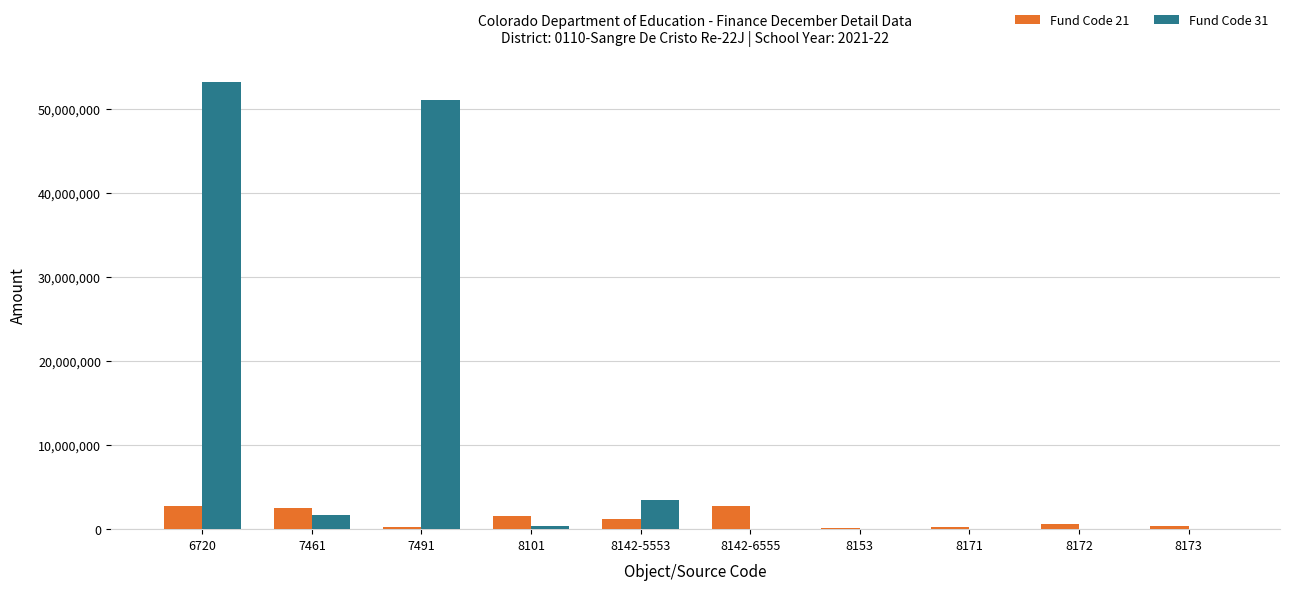

What is the spread (max minus min) of values at 8101?

1153349